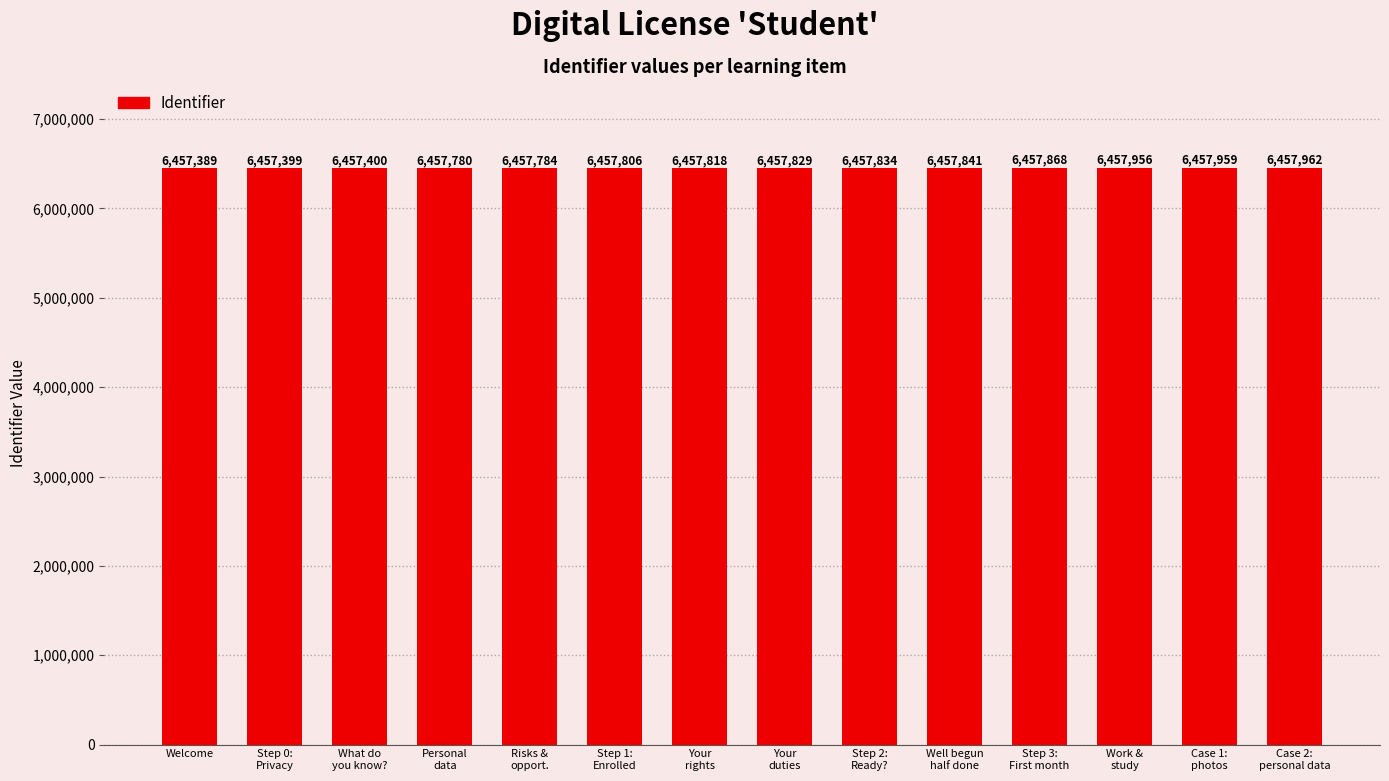

Rank the categories by value from lowest to highest.

Welcome, Step 0:
Privacy, What do
you know?, Personal
data, Risks &
opport., Step 1:
Enrolled, Your
rights, Your
duties, Step 2:
Ready?, Well begun
half done, Step 3:
First month, Work &
study, Case 1:
photos, Case 2:
personal data